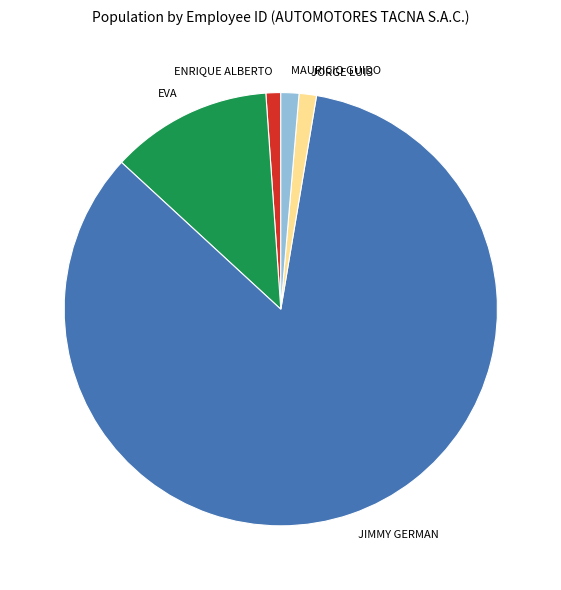

Between EVA and JIMMY GERMAN, which is larger?

JIMMY GERMAN